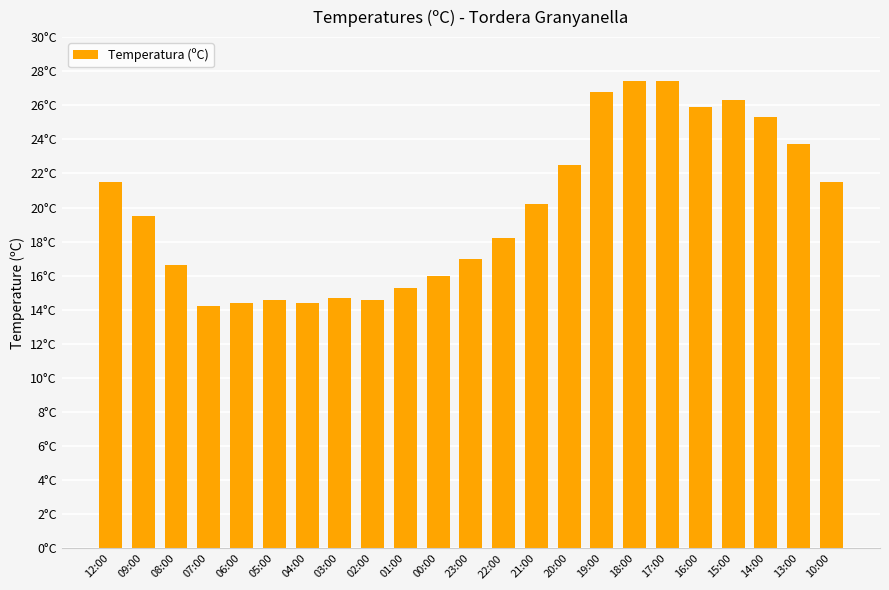

What is the label of the 12th bar from the right?

23:00